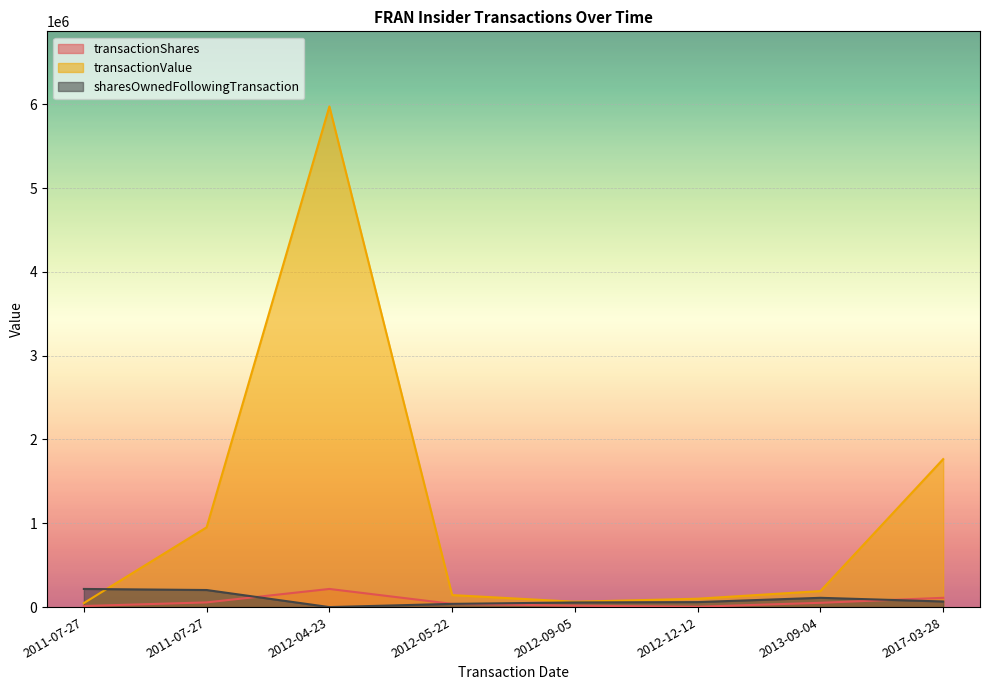

What is the maximum value for transactionValue?

5973302